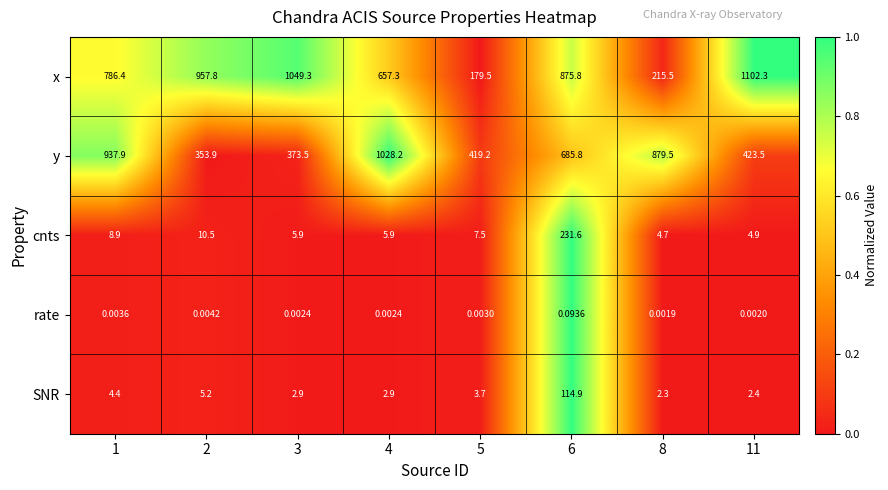

Which series has the largest total across all categories?

x